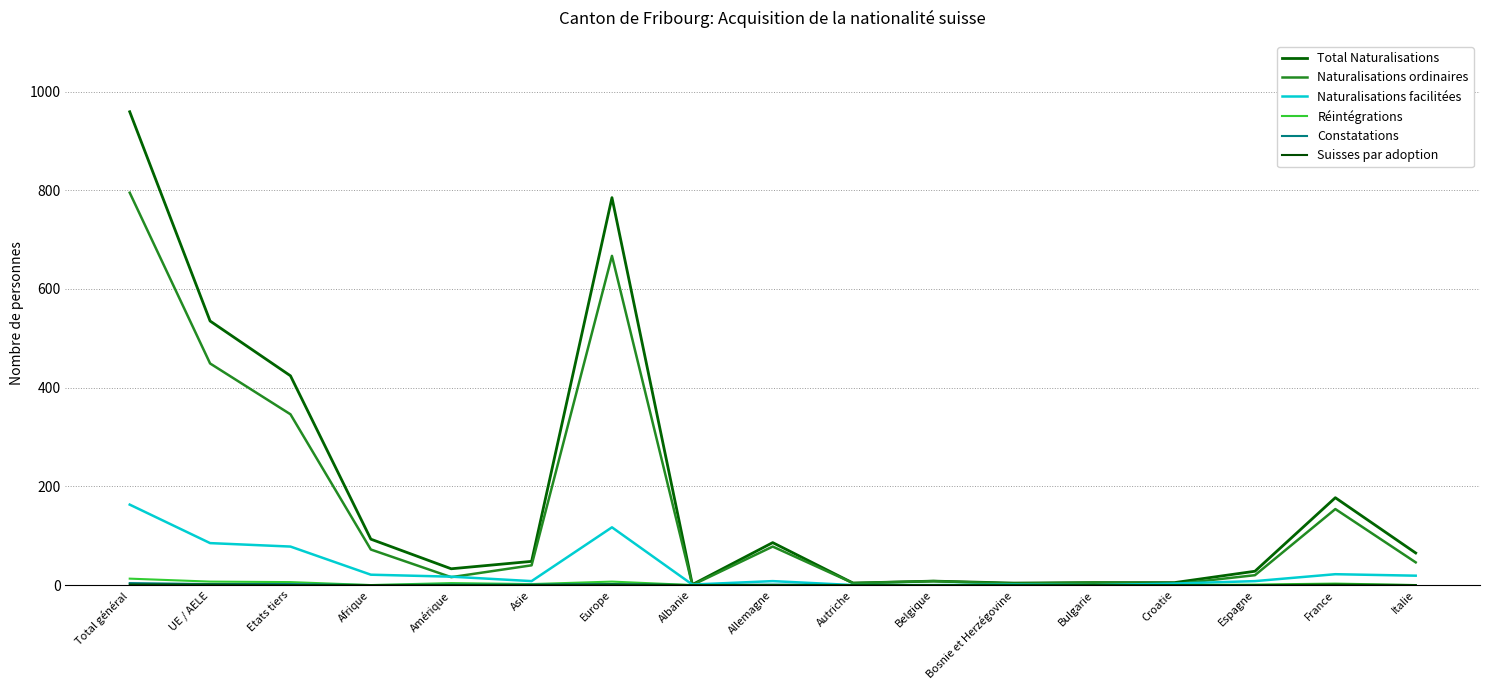

The value of Réintégrations at Afrique is 9. True or false?

False